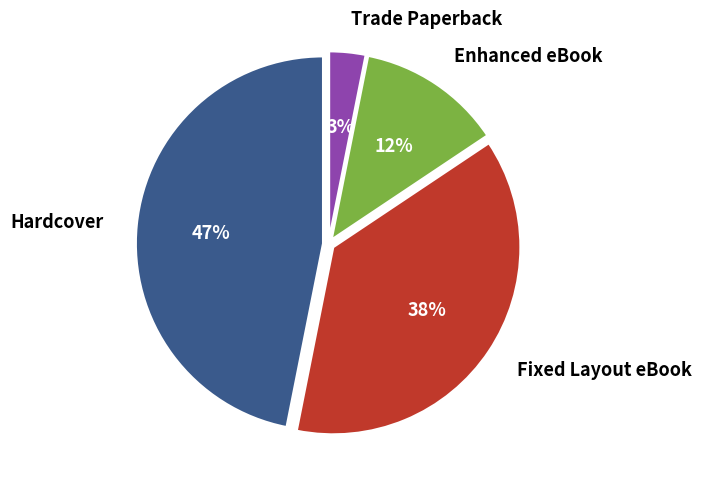

To the nearest percent, what percentage of the pie is Hardcover?

47%